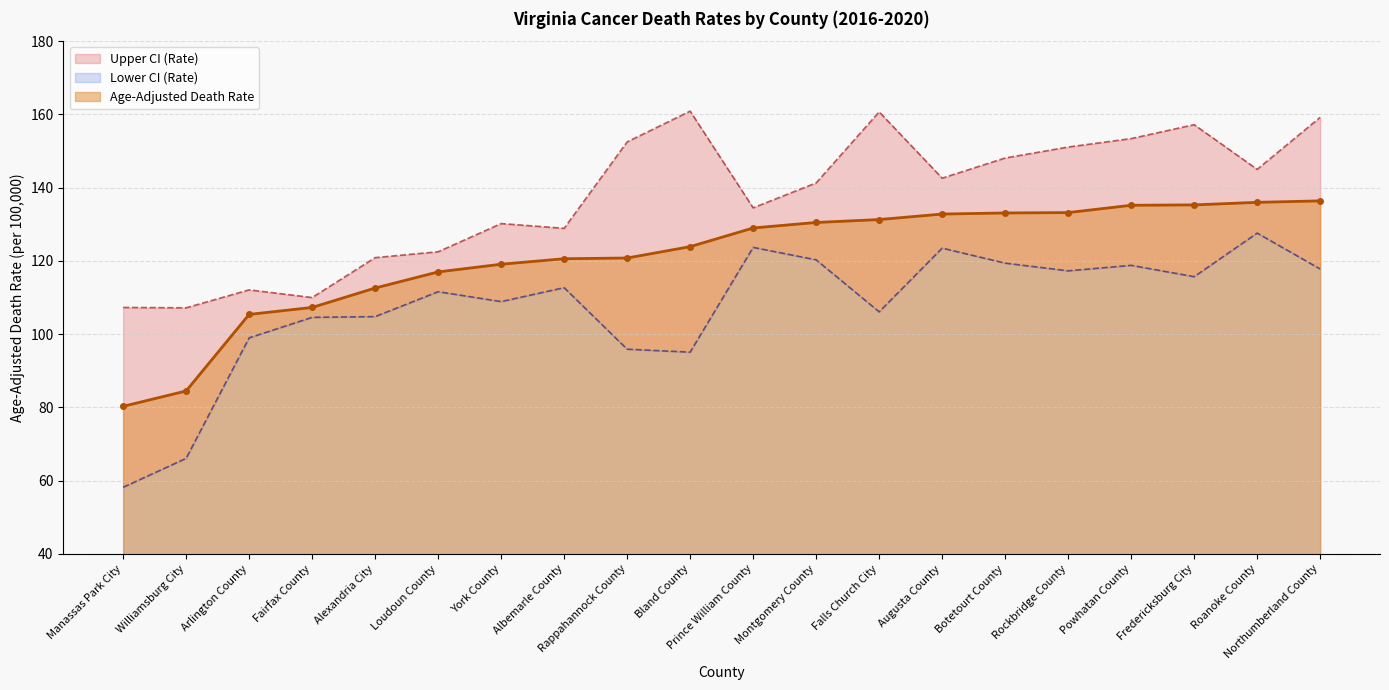

Reading left to right, what are all the values shown in this chart?

Age-Adjusted Death Rate: Manassas Park City=80.3	Williamsburg City=84.5	Arlington County=105.4	Fairfax County=107.3	Alexandria City=112.6	Loudoun County=117.0	York County=119.1	Albemarle County=120.6	Rappahannock County=120.8	Bland County=123.9	Prince William County=129.0	Montgomery County=130.5	Falls Church City=131.3	Augusta County=132.8	Botetourt County=133.1	Rockbridge County=133.2	Powhatan County=135.2	Fredericksburg City=135.3	Roanoke County=136.0	Northumberland County=136.4
Lower CI (Rate): Manassas Park City=58.2	Williamsburg City=66.1	Arlington County=99.0	Fairfax County=104.6	Alexandria City=104.8	Loudoun County=111.6	York County=108.9	Albemarle County=112.7	Rappahannock County=95.9	Bland County=95.1	Prince William County=123.7	Montgomery County=120.3	Falls Church City=106.1	Augusta County=123.5	Botetourt County=119.4	Rockbridge County=117.3	Powhatan County=118.8	Fredericksburg City=115.7	Roanoke County=127.6	Northumberland County=117.8
Upper CI (Rate): Manassas Park City=107.3	Williamsburg City=107.2	Arlington County=112.1	Fairfax County=110.0	Alexandria City=120.9	Loudoun County=122.5	York County=130.2	Albemarle County=128.9	Rappahannock County=152.5	Bland County=160.9	Prince William County=134.5	Montgomery County=141.3	Falls Church City=160.7	Augusta County=142.6	Botetourt County=148.1	Rockbridge County=151.1	Powhatan County=153.4	Fredericksburg City=157.2	Roanoke County=145.0	Northumberland County=159.2